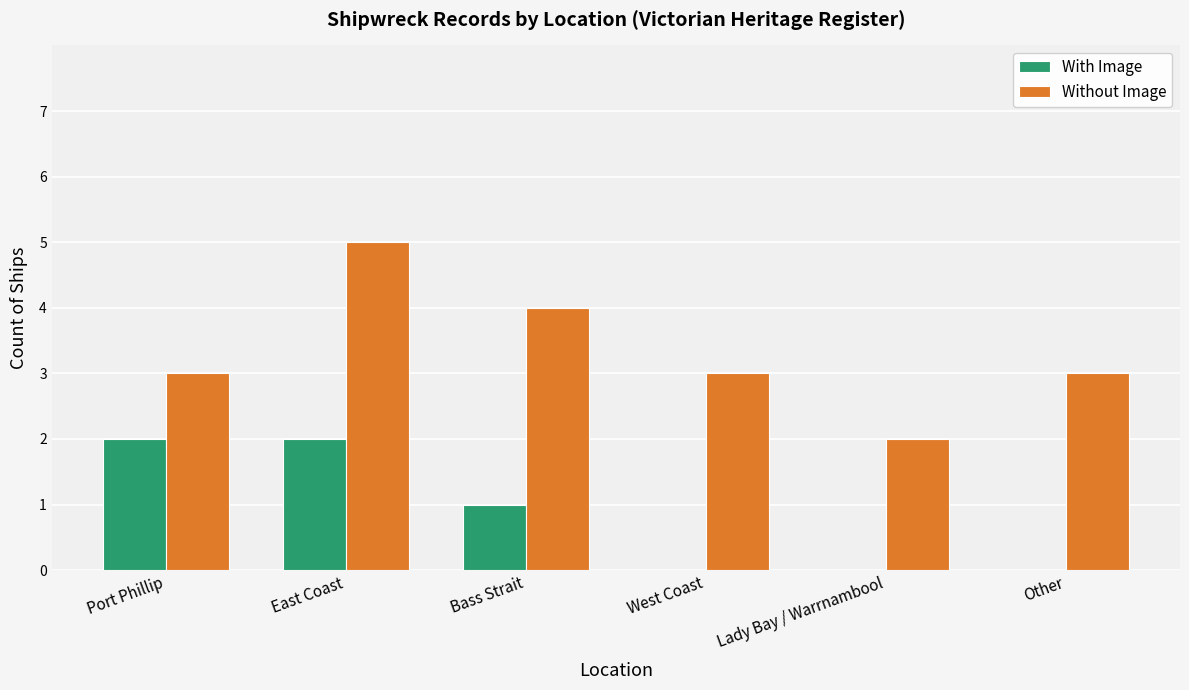

What is the average value of the Without Image series?

3